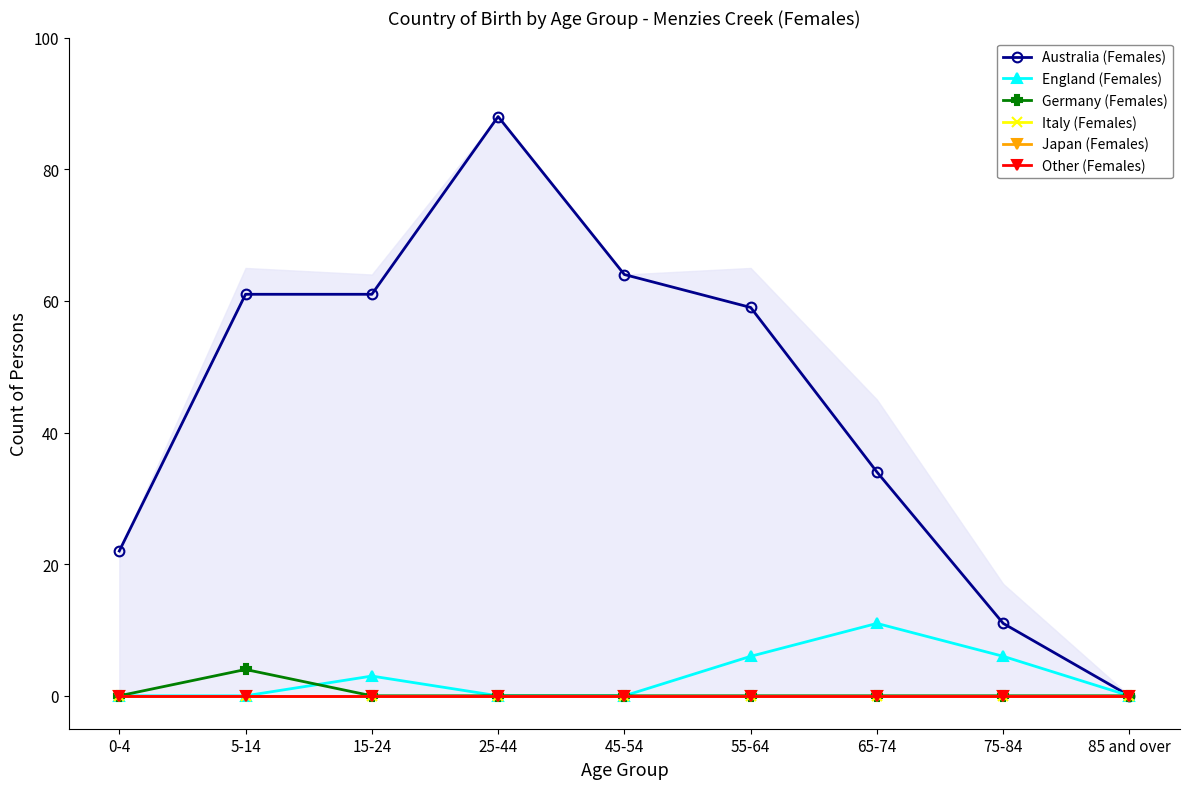

At which label does Australia (Females) first exceed 59?

5-14